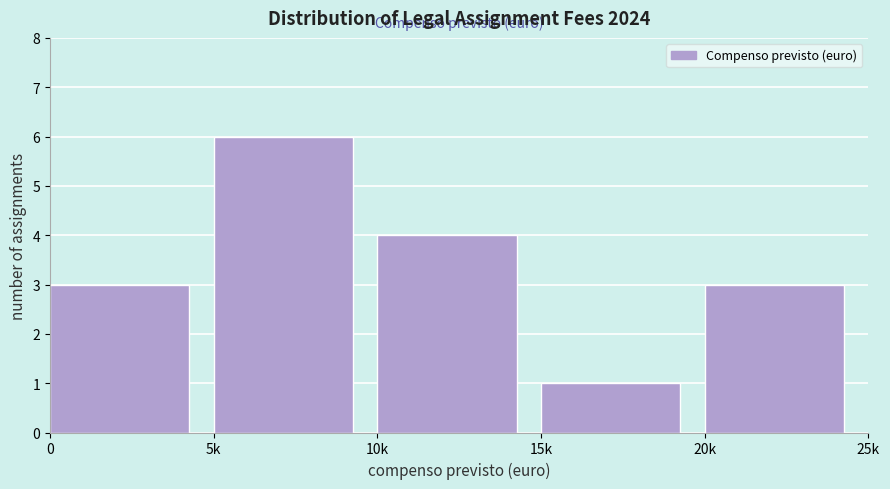

Reading right to left, what are all the values shown in this chart?

20k=3	15k=1	10k=4	5k=6	0=3